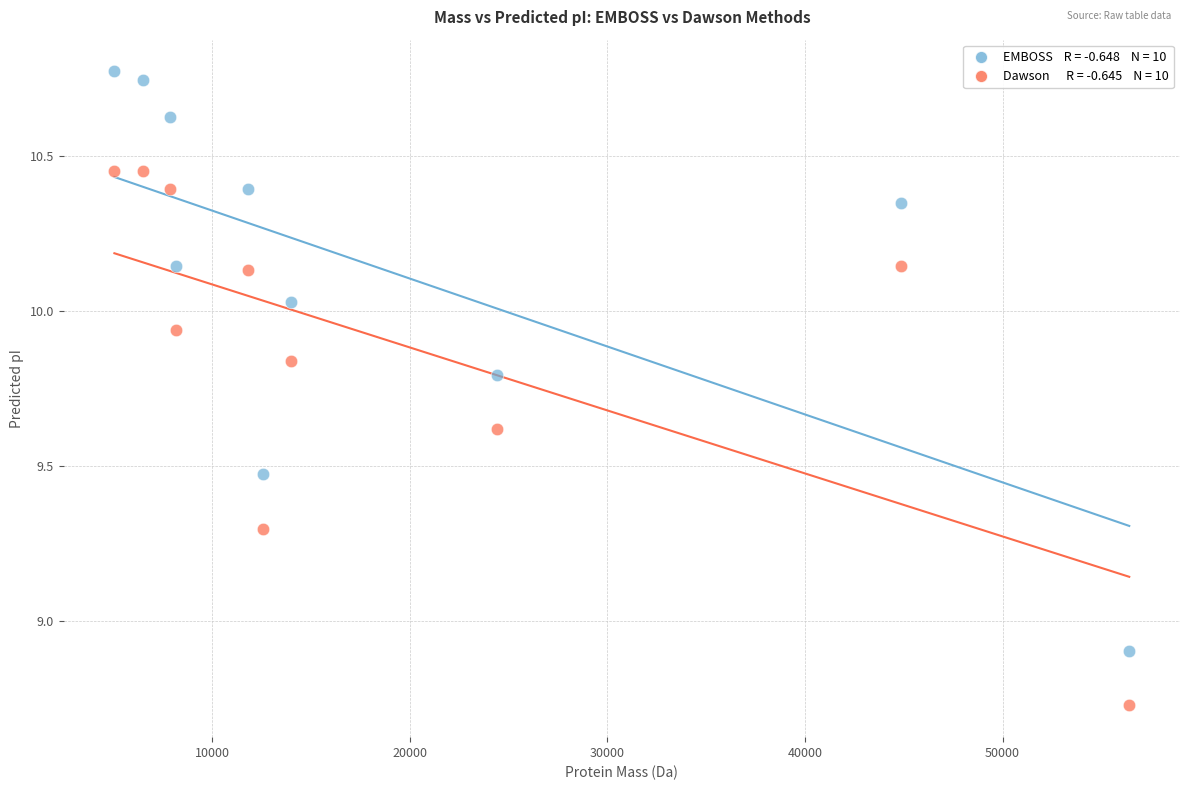

Across all series, what Y value is closest to 9?

8.9